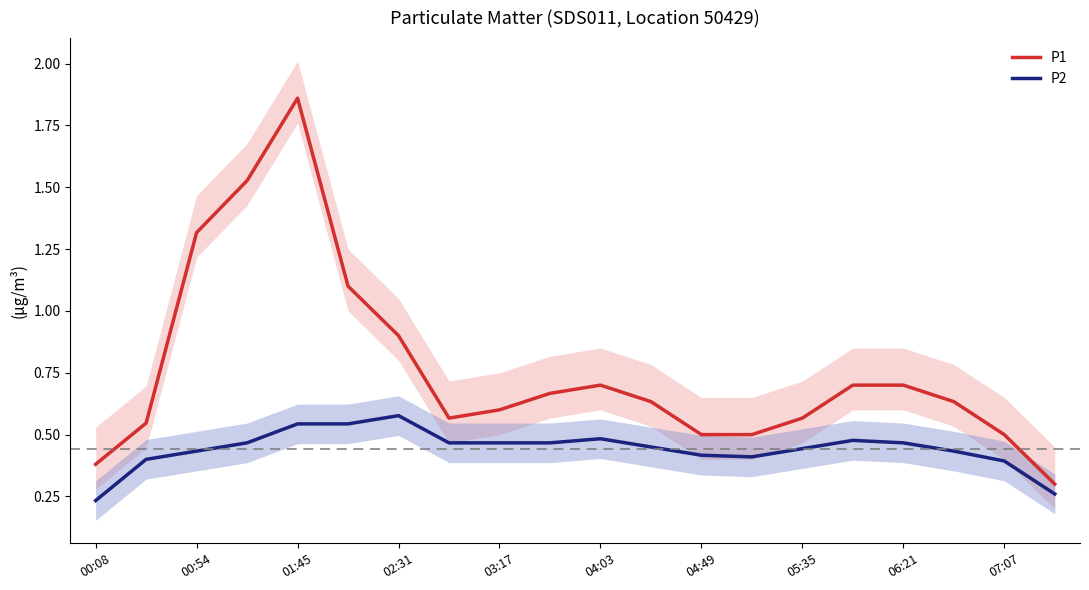

Reading left to right, list all the values displayed in this chart.

P1: 0.4	0.5	1.3	1.5	1.9	1.1	0.9	0.6	0.6	0.7	0.7	0.6	0.5	0.5	0.6	0.7	0.7	0.6	0.5	0.3
P2: 0.2	0.4	0.4	0.5	0.5	0.5	0.6	0.5	0.5	0.5	0.5	0.4	0.4	0.4	0.4	0.5	0.5	0.4	0.4	0.3